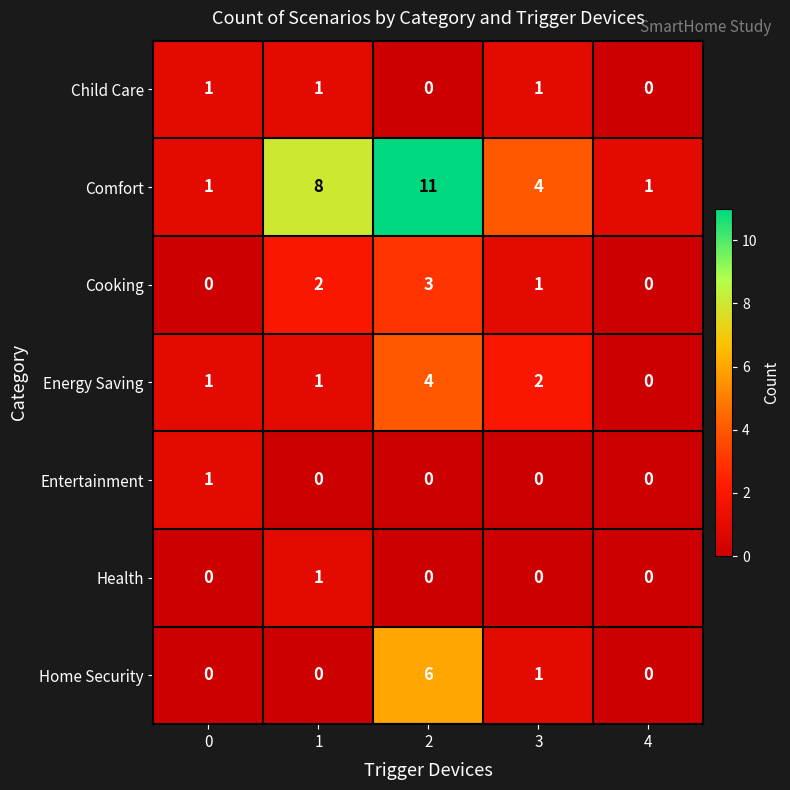

Which series changed the most between 2 and 3?

Comfort